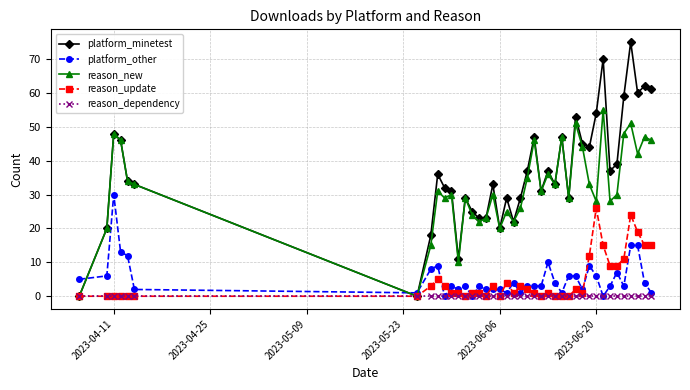

Which series has the widest spread of values?

platform_minetest